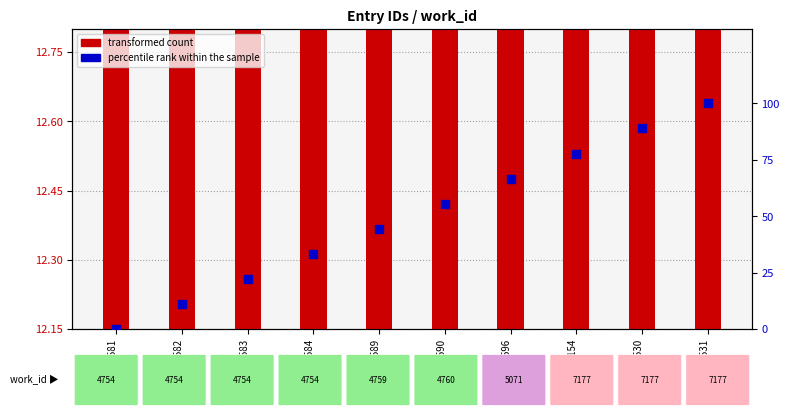

What are all the series names shown in the legend?

transformed count, percentile rank within the sample